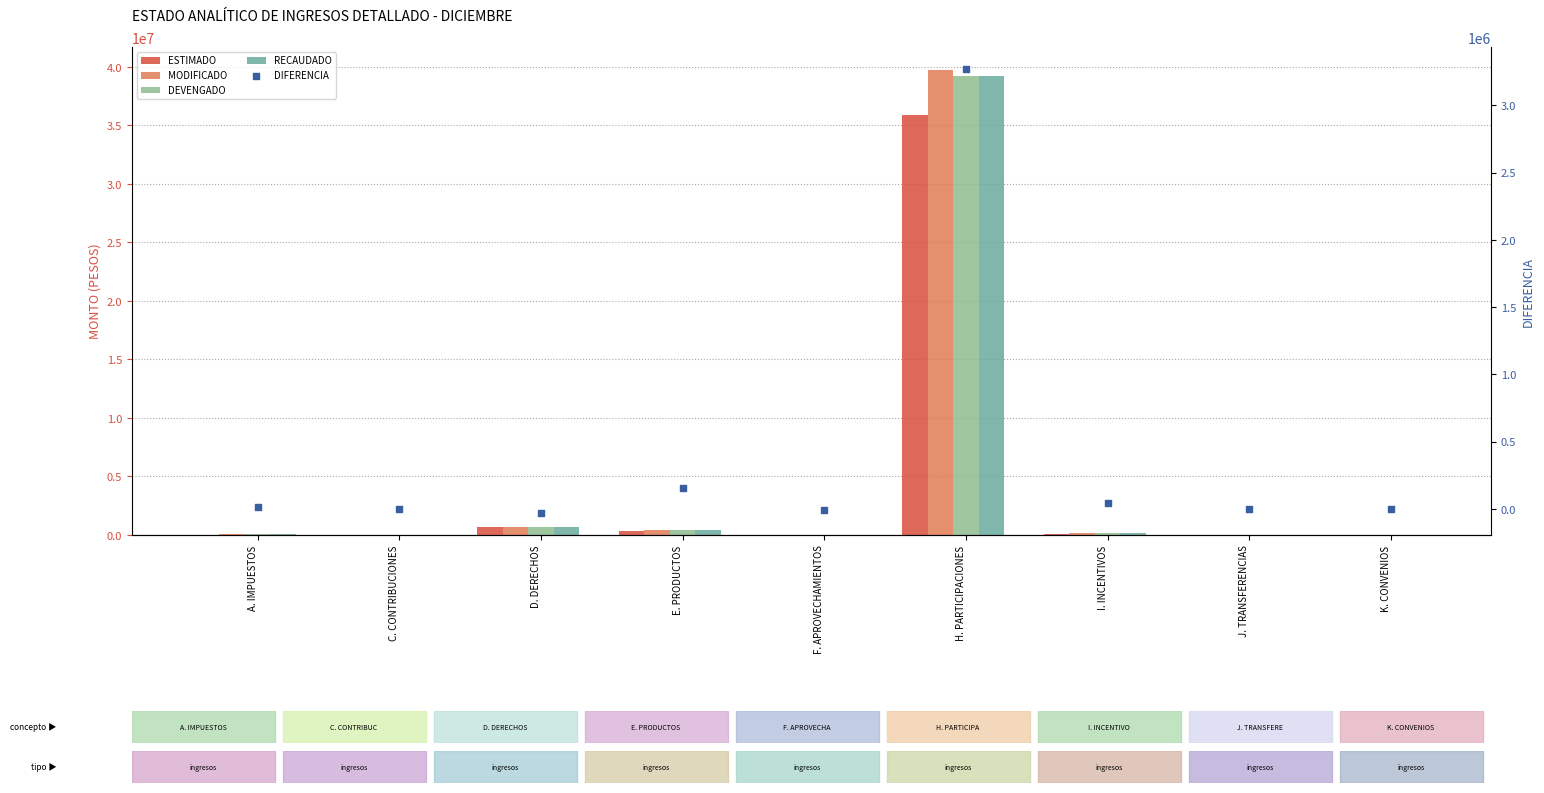

Which series reaches the minimum Y coordinate?

DIFERENCIA